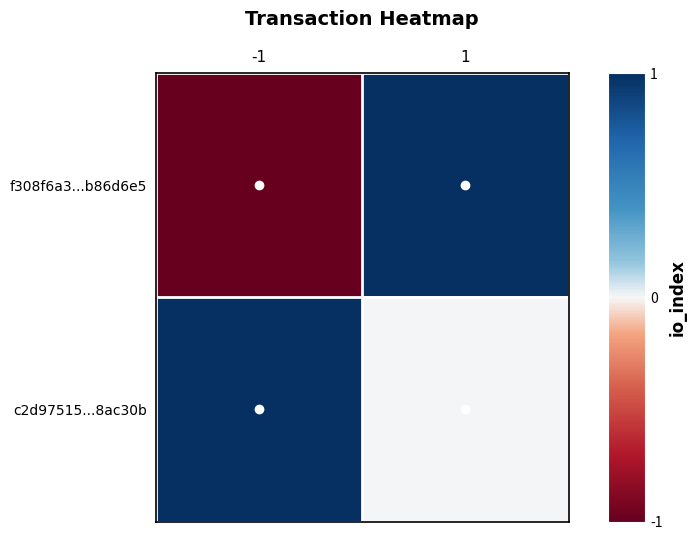

Reading left to right, extract all data points from this chart.

f308f6a3...b86d6e5: -1=-1	1=1
c2d97515...8ac30b: -1=1	1=0